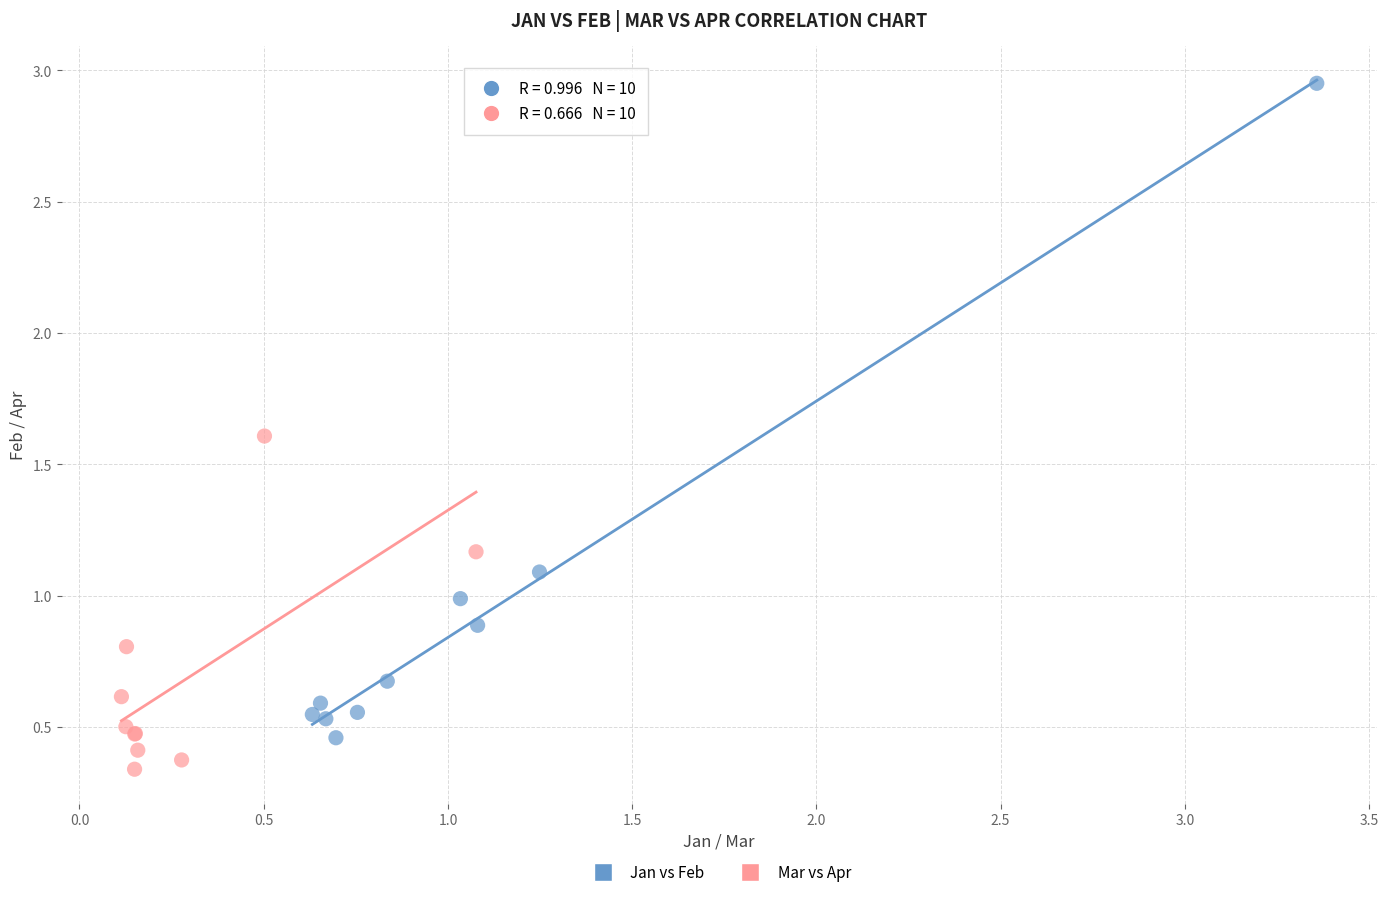

Which series has the widest spread of Y values?

Jan vs Feb